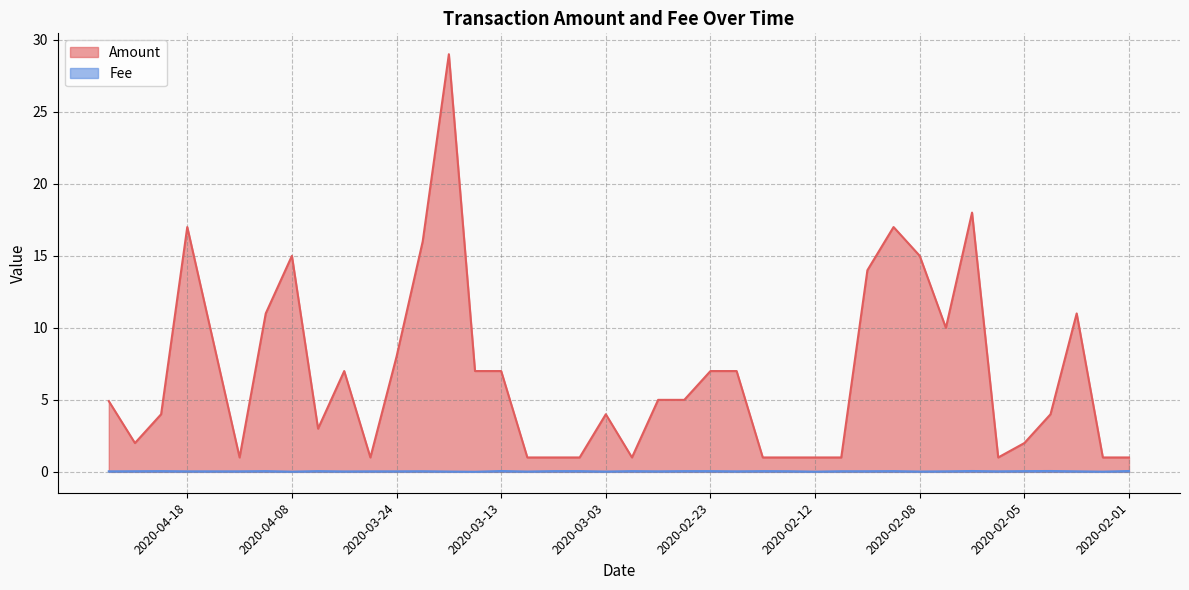

What is the sum of the Amount values at 2020-03-06 and 2020-02-07?

11.0